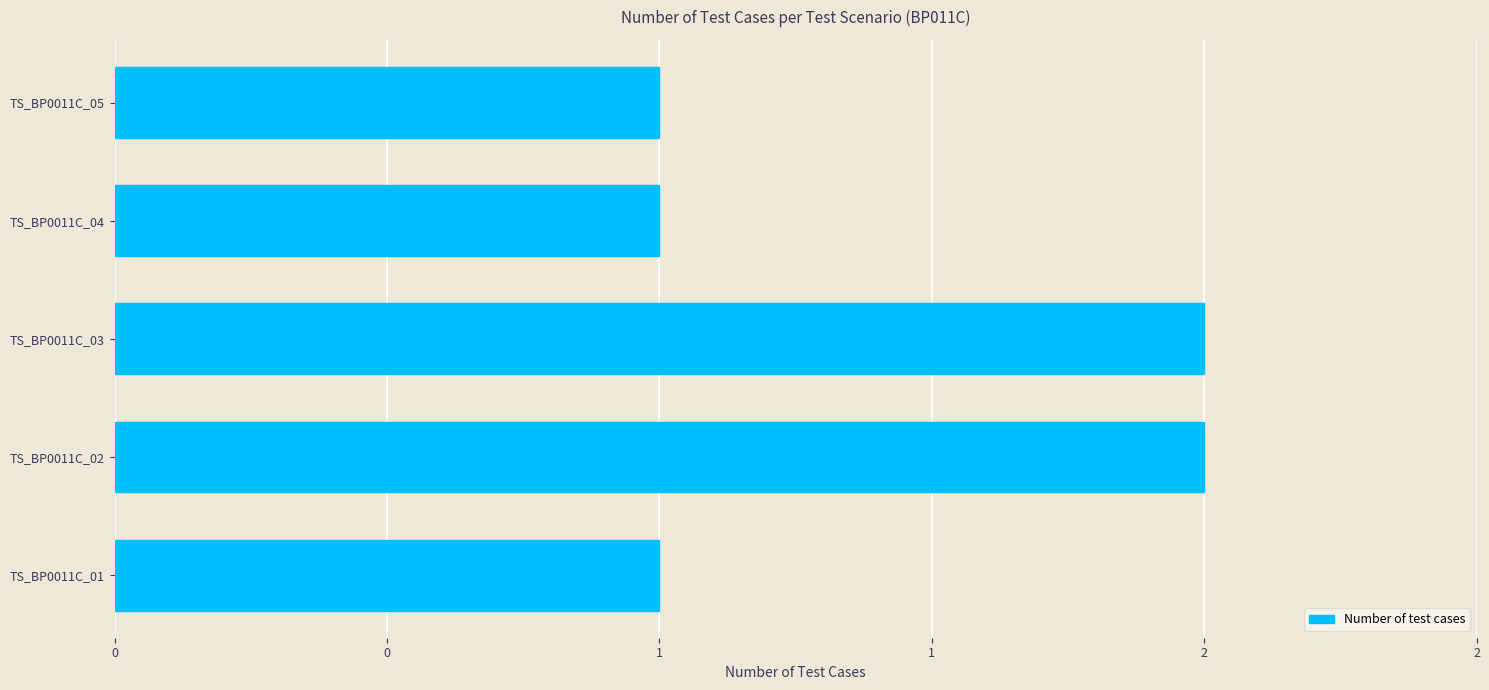

Are the bars horizontal?

Yes